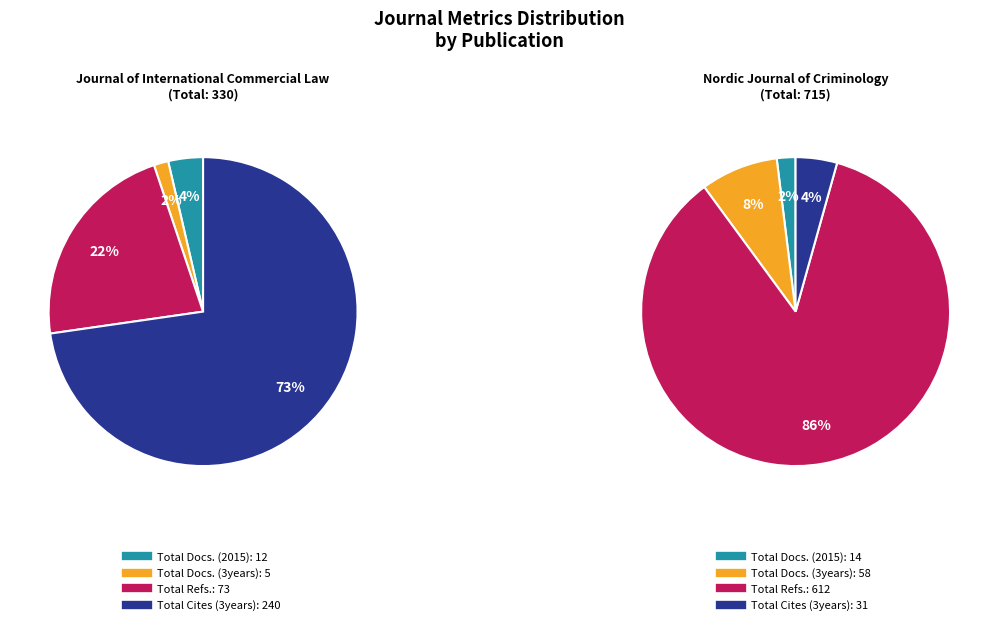

To the nearest percent, what is the combined percentage of Journal of International Commercial Law and Nordic Journal of Criminology?

100%